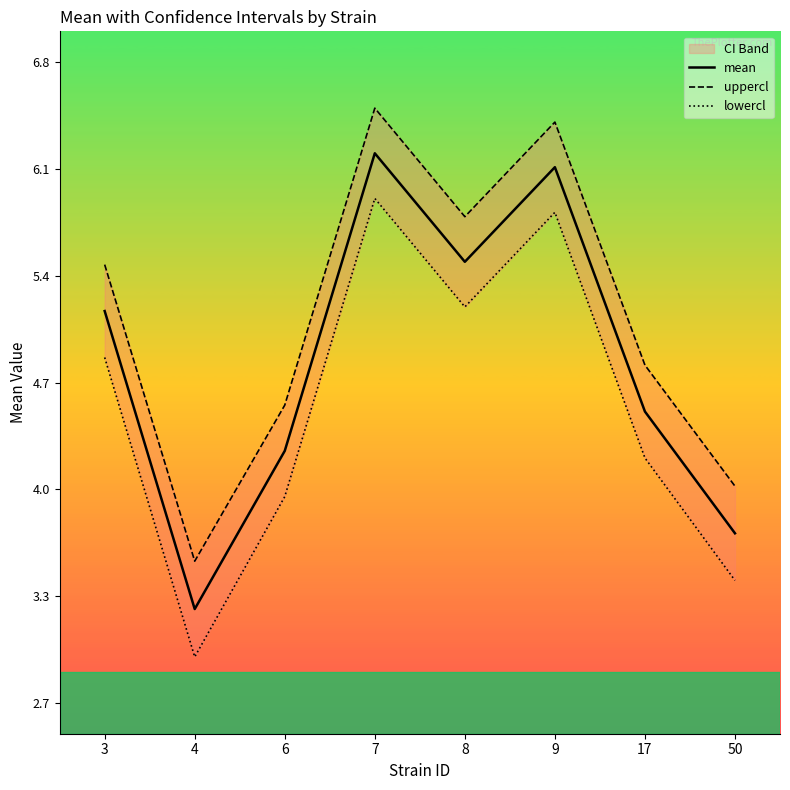

How many data points in uppercl are above 5?

4